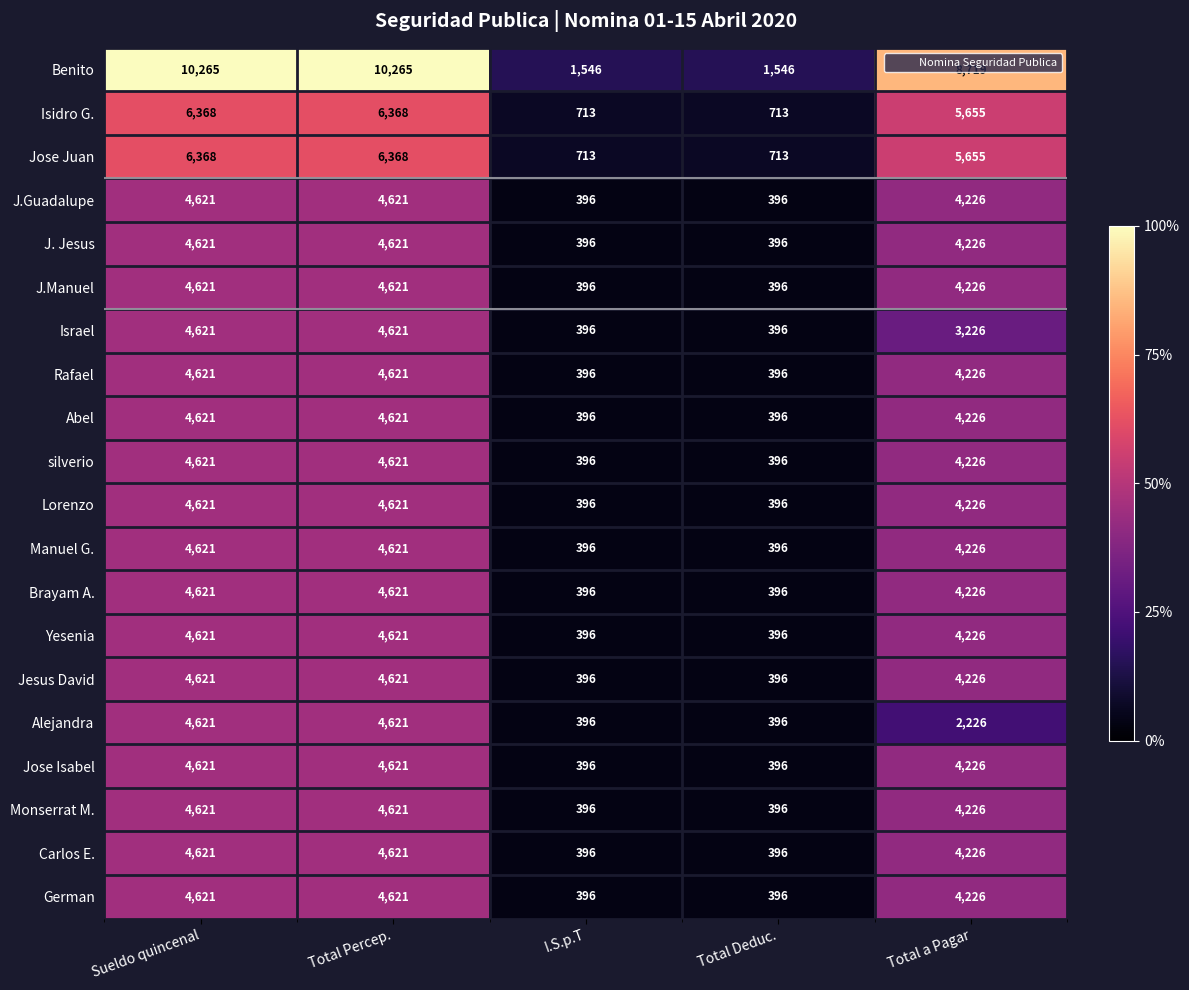

What is the difference between the second highest and second lowest values in the German series?

4225